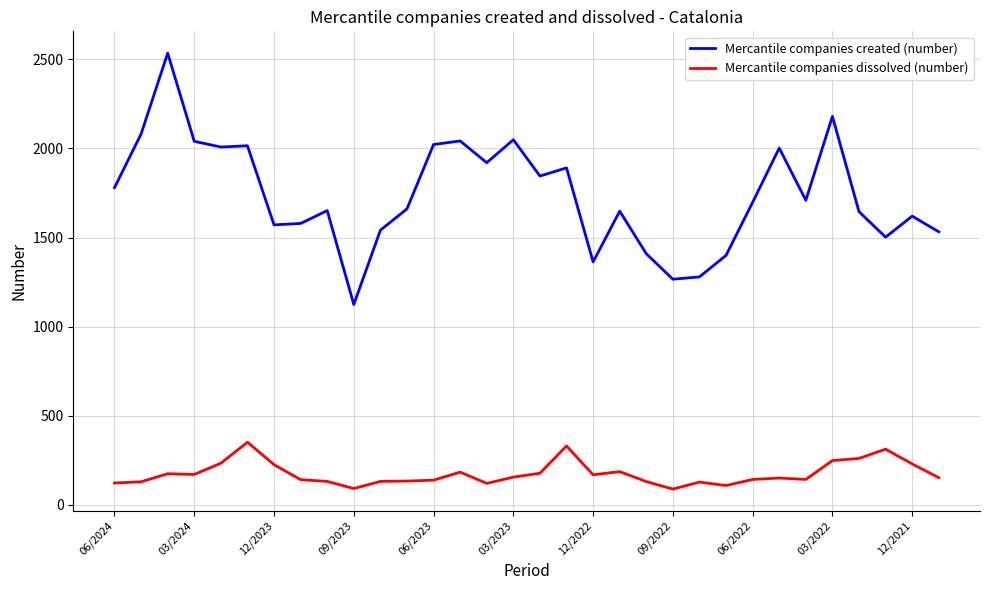

Which series has the widest spread of values?

Mercantile companies created (number)